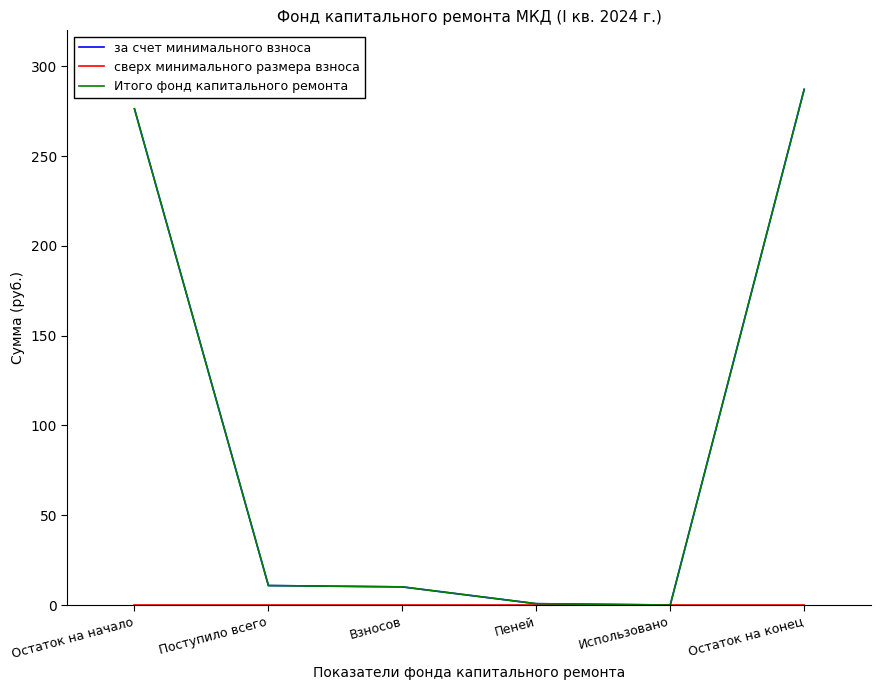

Which series has the widest spread of values?

за счет минимального взноса